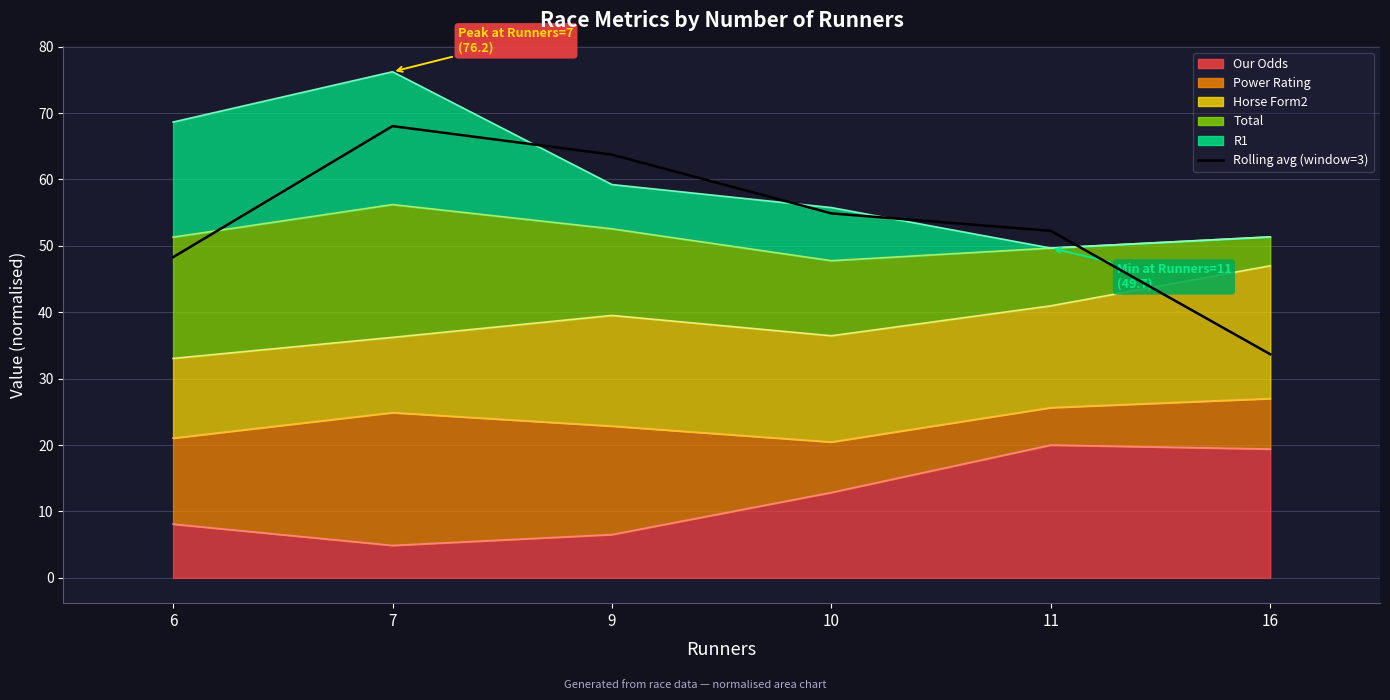

How many lines are shown in the chart?

1